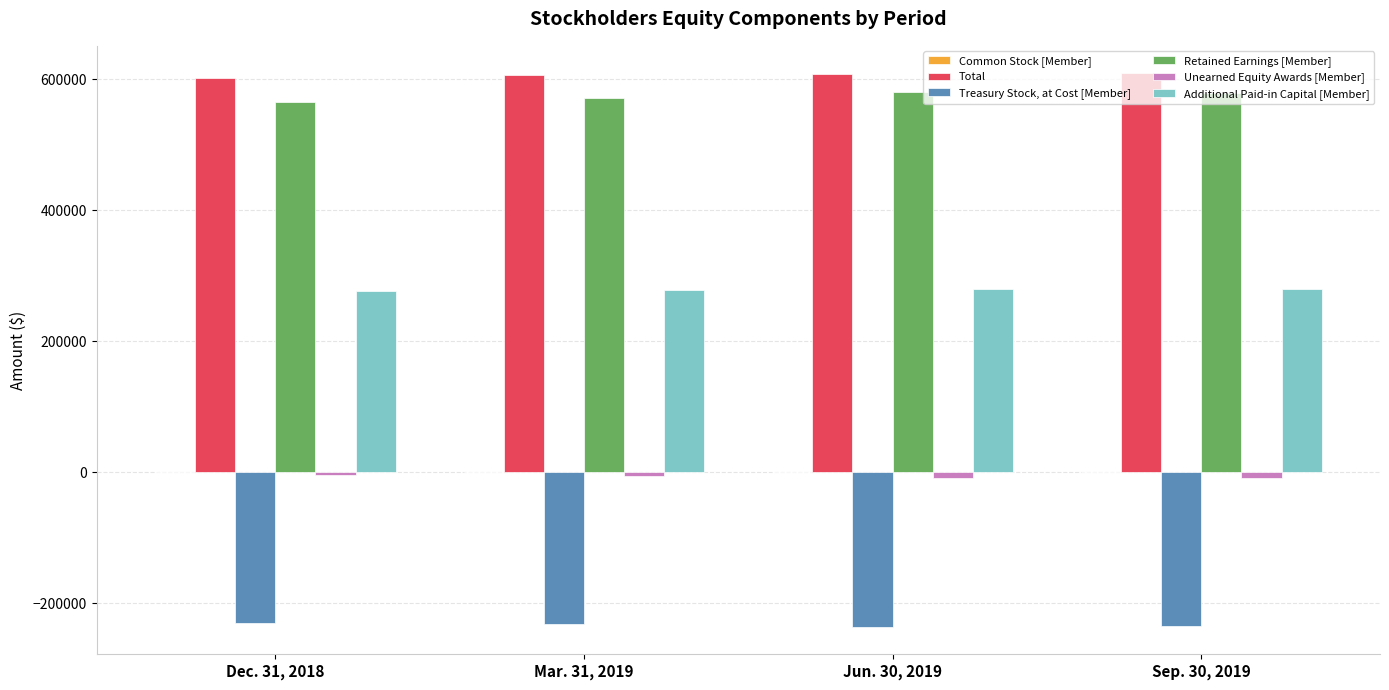

The value of Treasury Stock, at Cost [Member] at Sep. 30, 2019 is -234535. True or false?

True